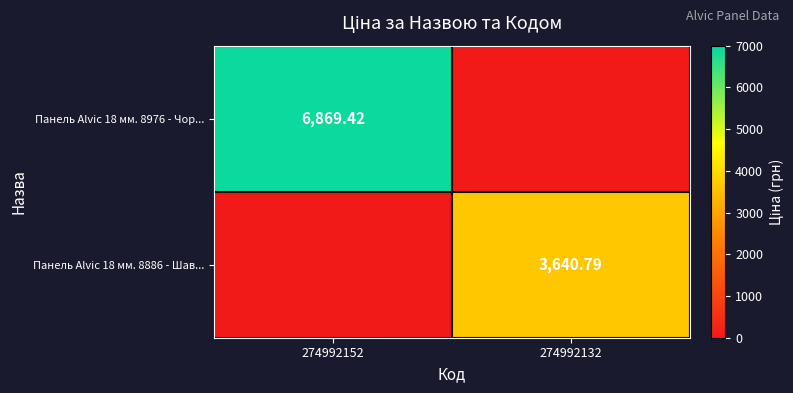

What is the approximate value of Панель Alvic 18 мм. 8886 - Шав... at 274992132?

3640.8